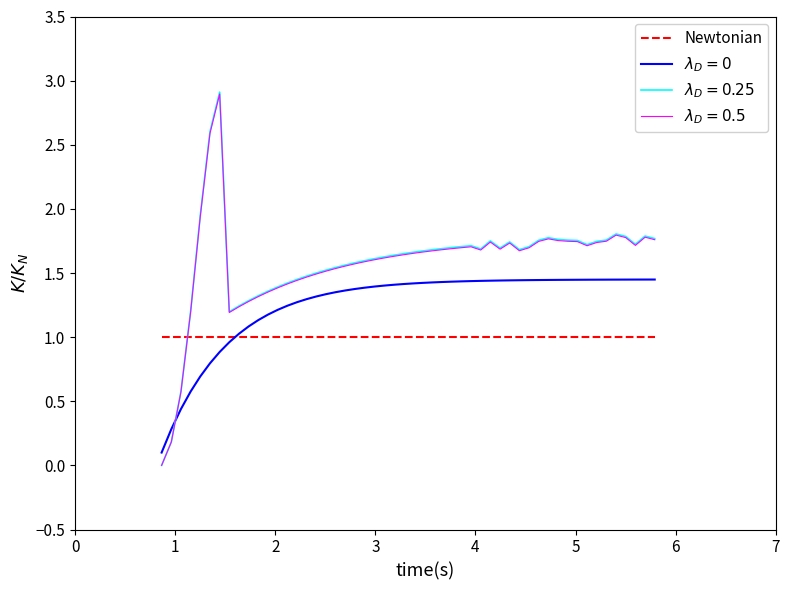

What is the lowest value of the Newtonian series?

1.0